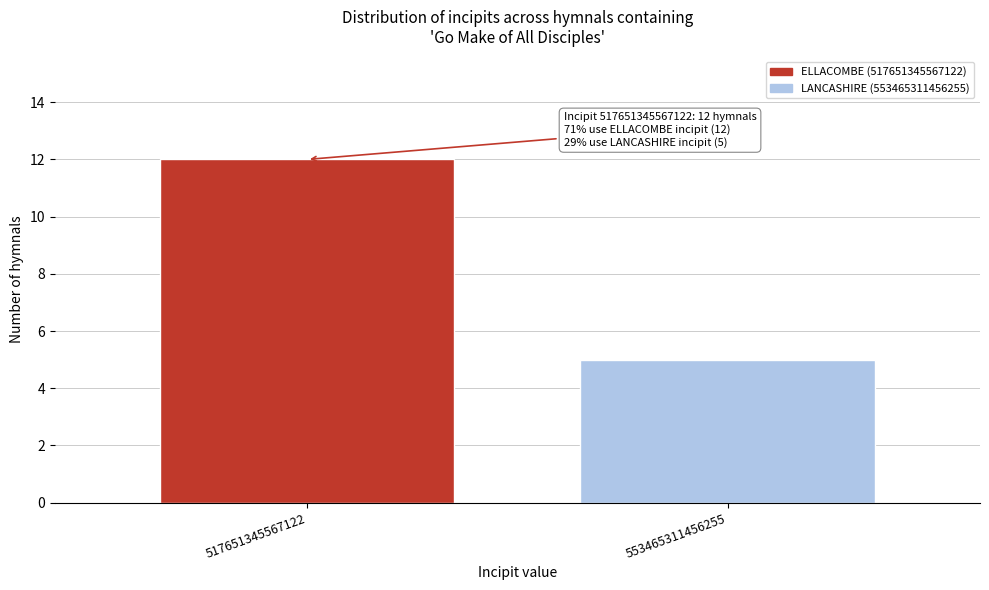

Reading right to left, transcribe all the data shown in this chart.

553465311456255=5	517651345567122=12